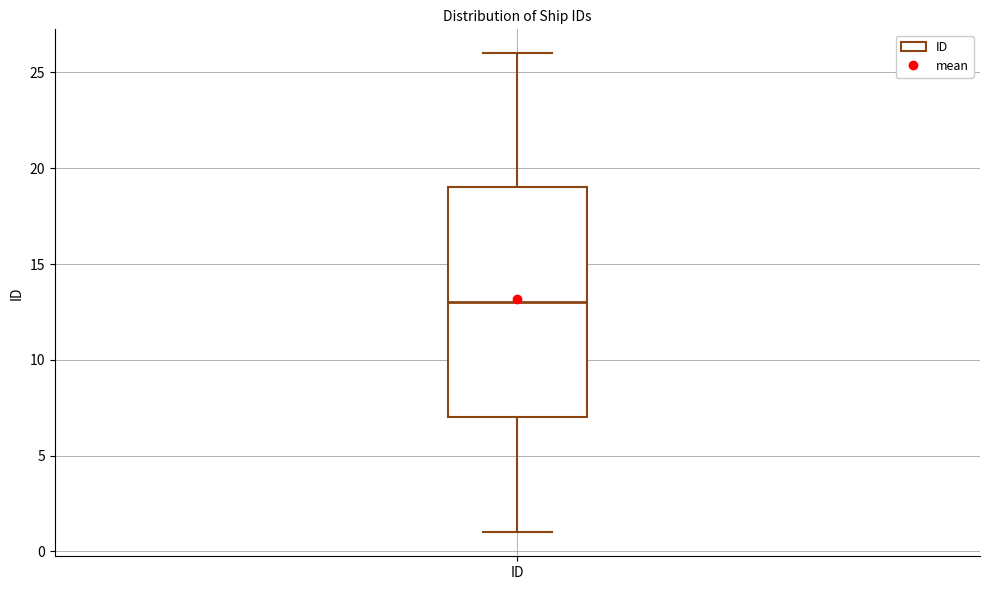

Transcribe this box plot: give where the median line is, the range the box spans, and where the two whiskers end, as read against the y-axis. The values are not printed on the chart, so give them approximately, as read against the axis.

median 13, box 7 to 19, whiskers 1 to 26